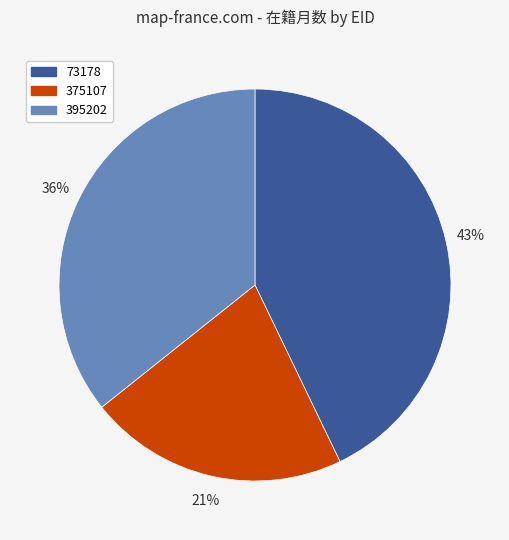

Is there any slice that represents more than half of the pie?

No